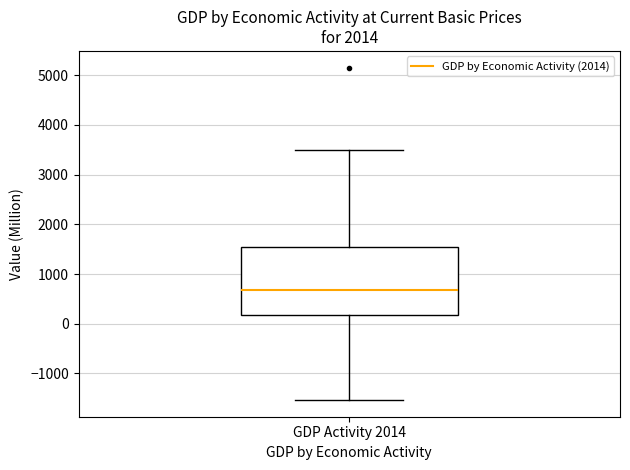

Transcribe this box plot: give where the median line is, the range the box spans, and where the two whiskers end, as read against the y-axis. The values are not printed on the chart, so give them approximately, as read against the axis.

median 700, box 200 to 1500, whiskers -1500 to 3500